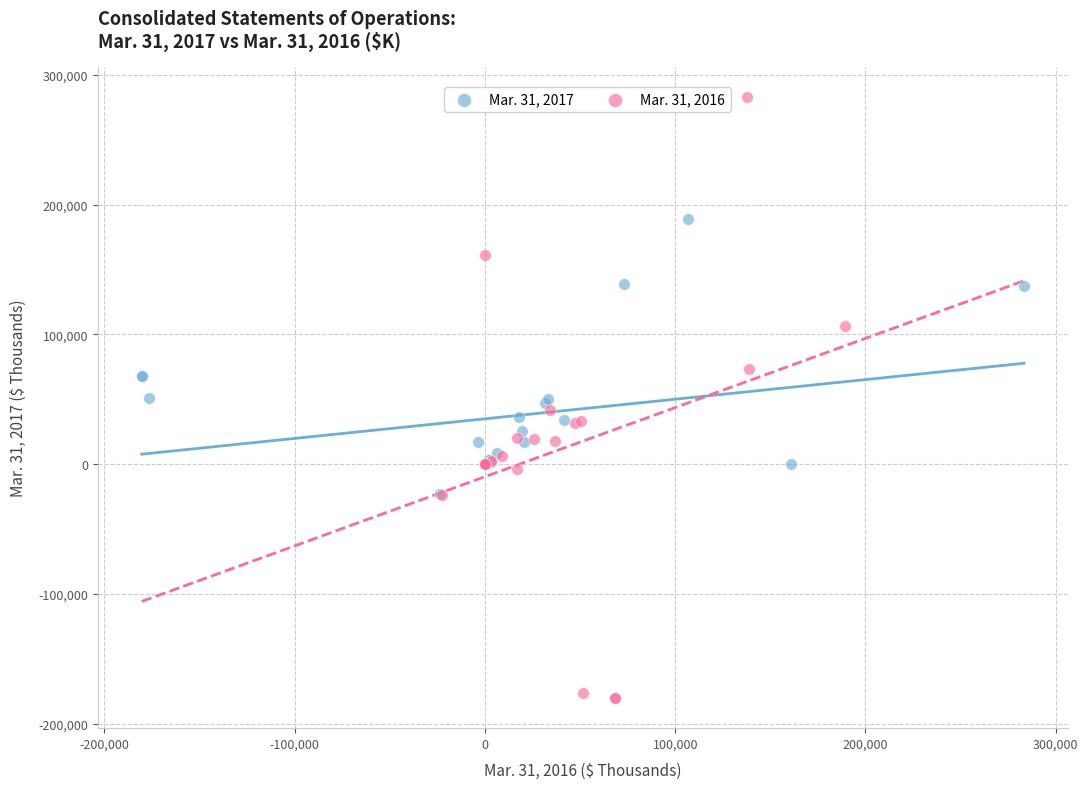

Which series reaches the minimum Y coordinate?

Mar. 31, 2016